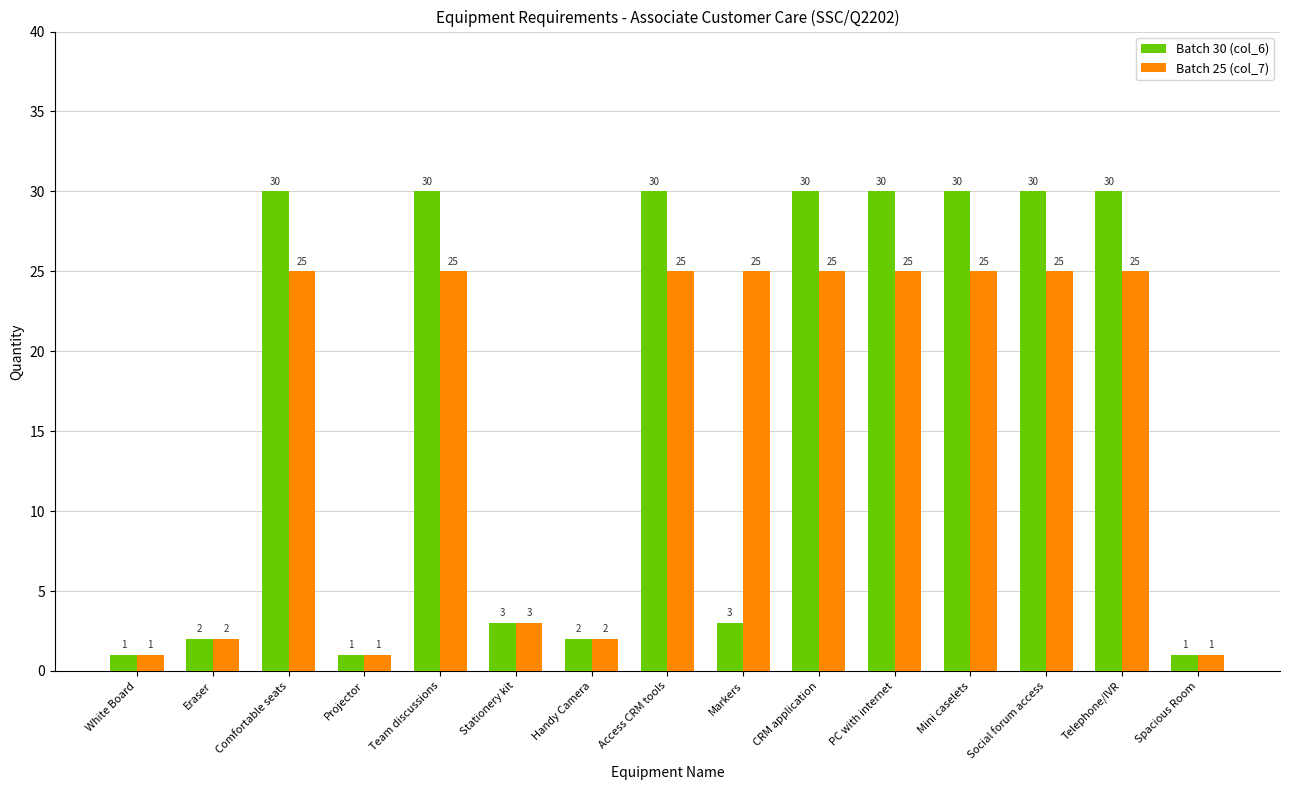

What is the average value of the Batch 30 (col_6) series?

17